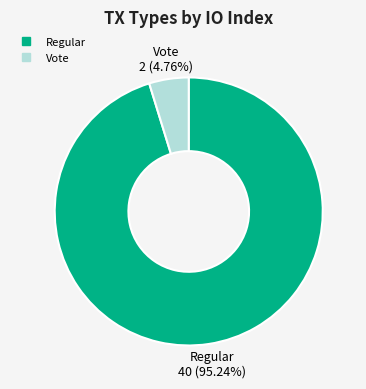

Is there a majority slice in this chart?

Yes